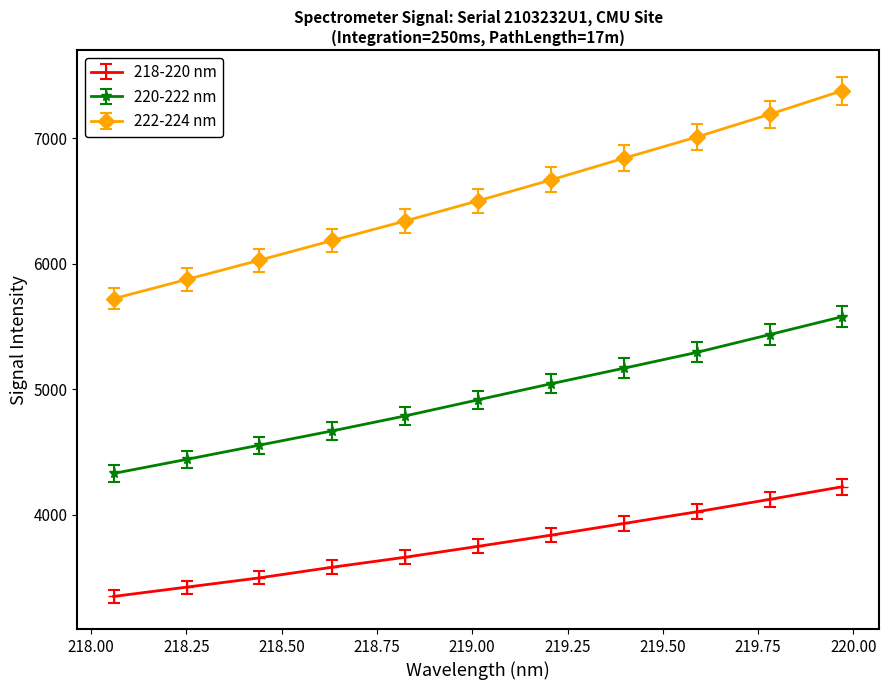

Which series has the widest spread of values?

222-224 nm